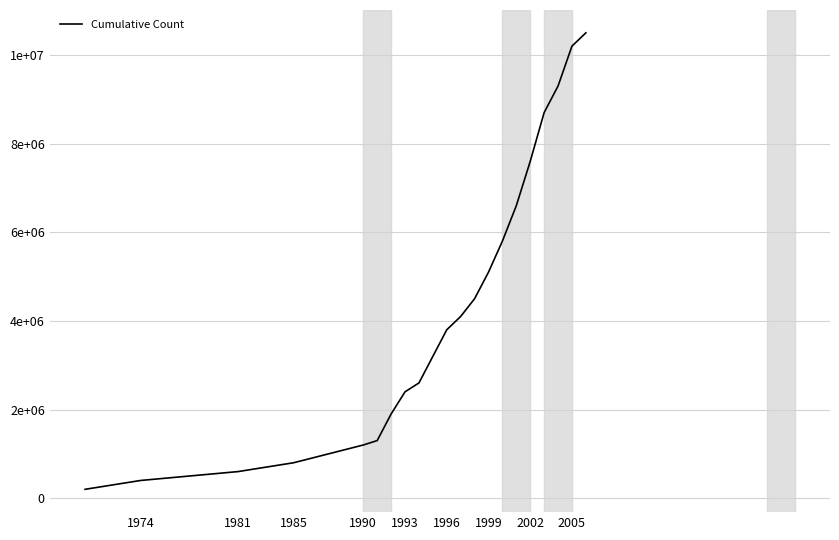

What is the average value?

4323810